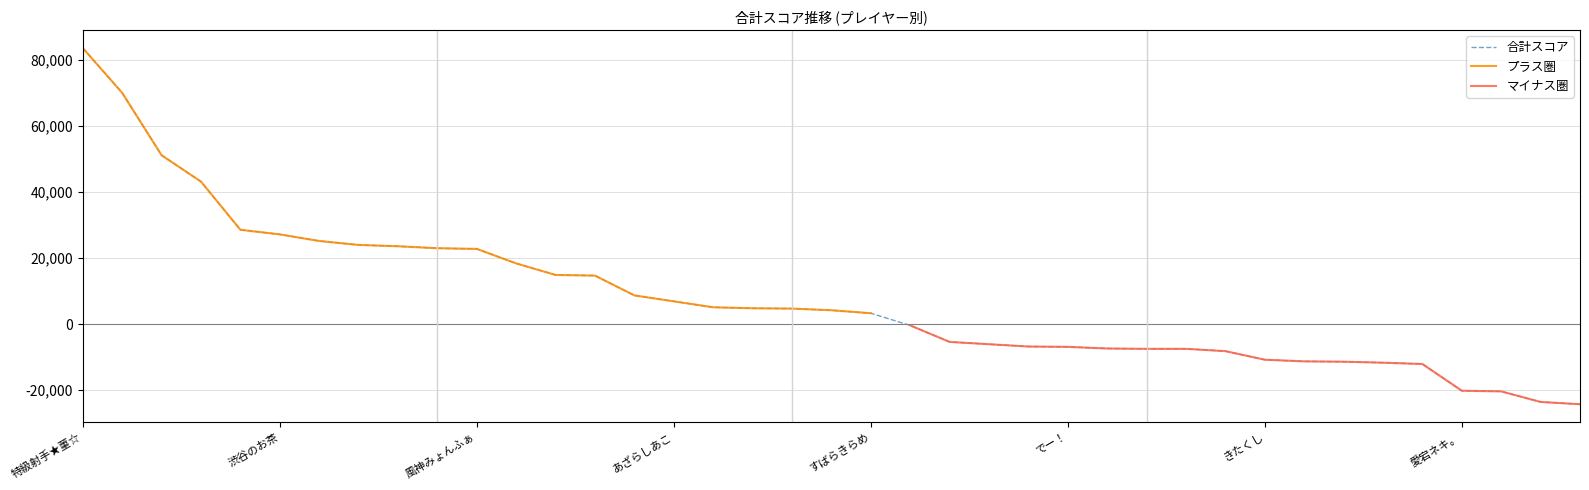

Reading right to left, what are all the values shown in this chart?

-24300	-23600	-20400	-20200	-12100	-11700	-11400	-11300	-10800	-8200	-7500	-7500	-7400	-6900	-6800	-6100	-5400	-400	3300	4200	4700	4800	5100	6900	8700	14700	14900	18400	22800	23000	23600	24000	25200	27200	28600	43200	51200	70100	83700